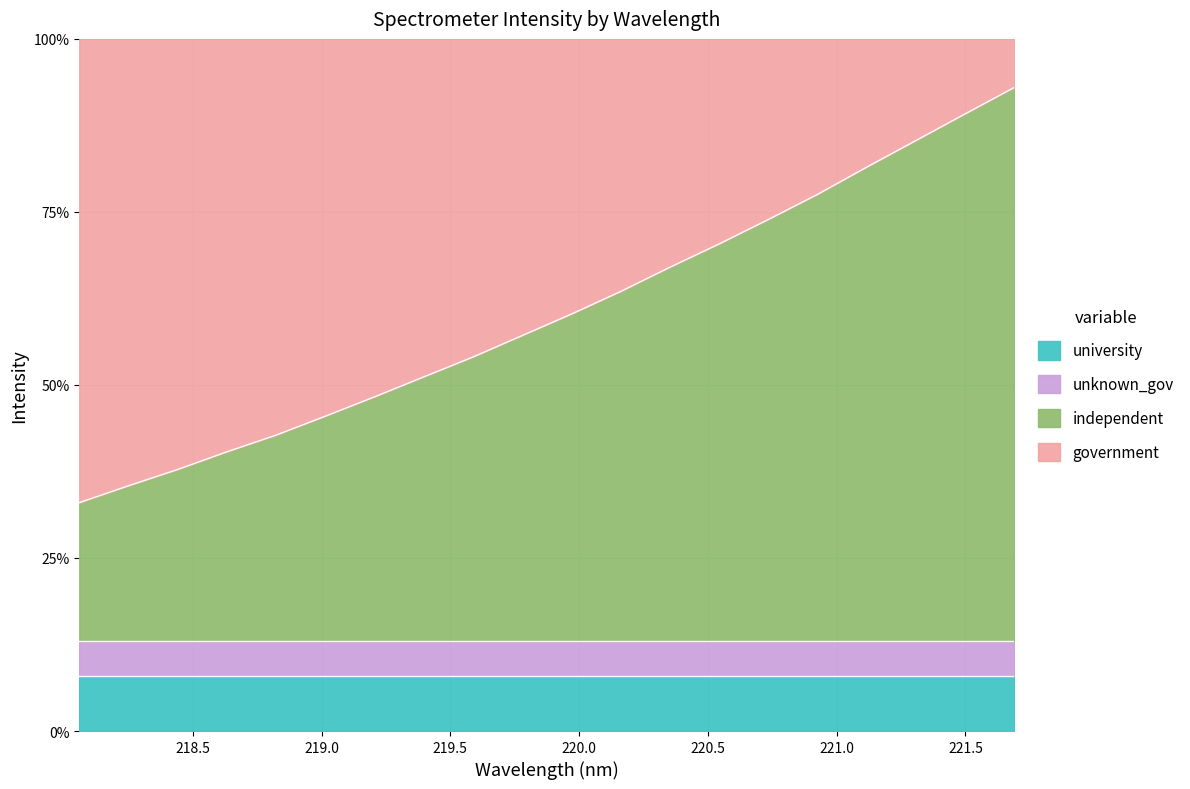

True or false: there are more than 0 points higher than both neighbors.

False